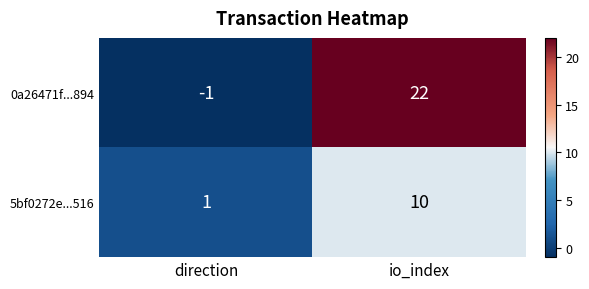

The 0a26471f...894 series shows -2 at direction. True or false?

False